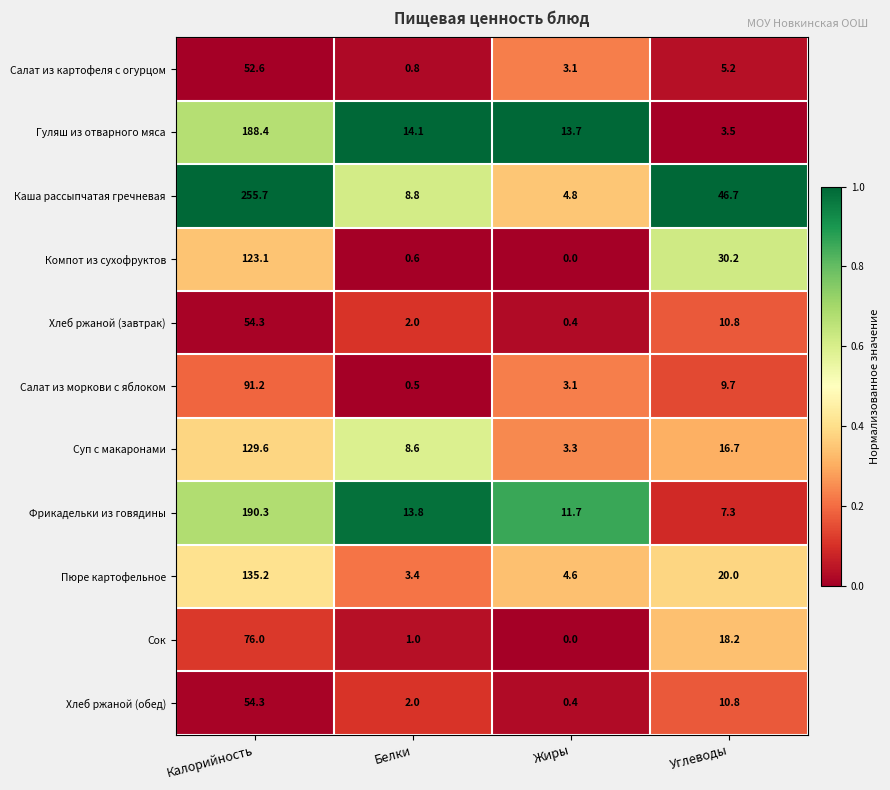

Is it true that Хлеб ржаной (обед) equals 84.4 at Калорийность?

False